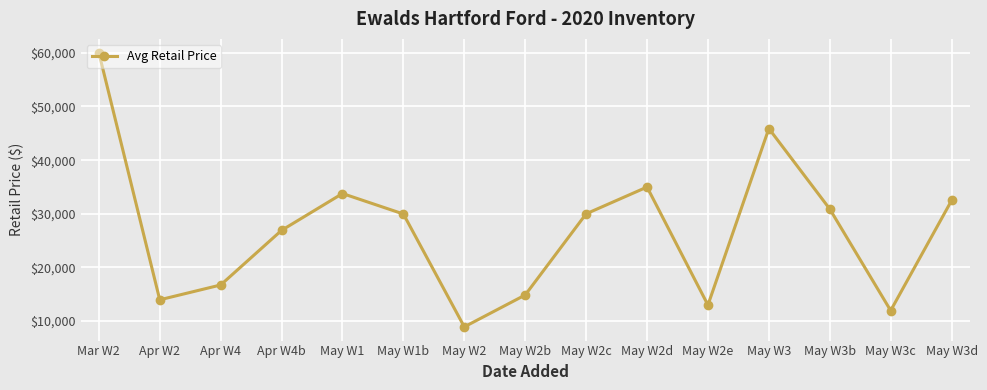

How many points are higher than both their immediate neighbors (excluding endpoints)?

3